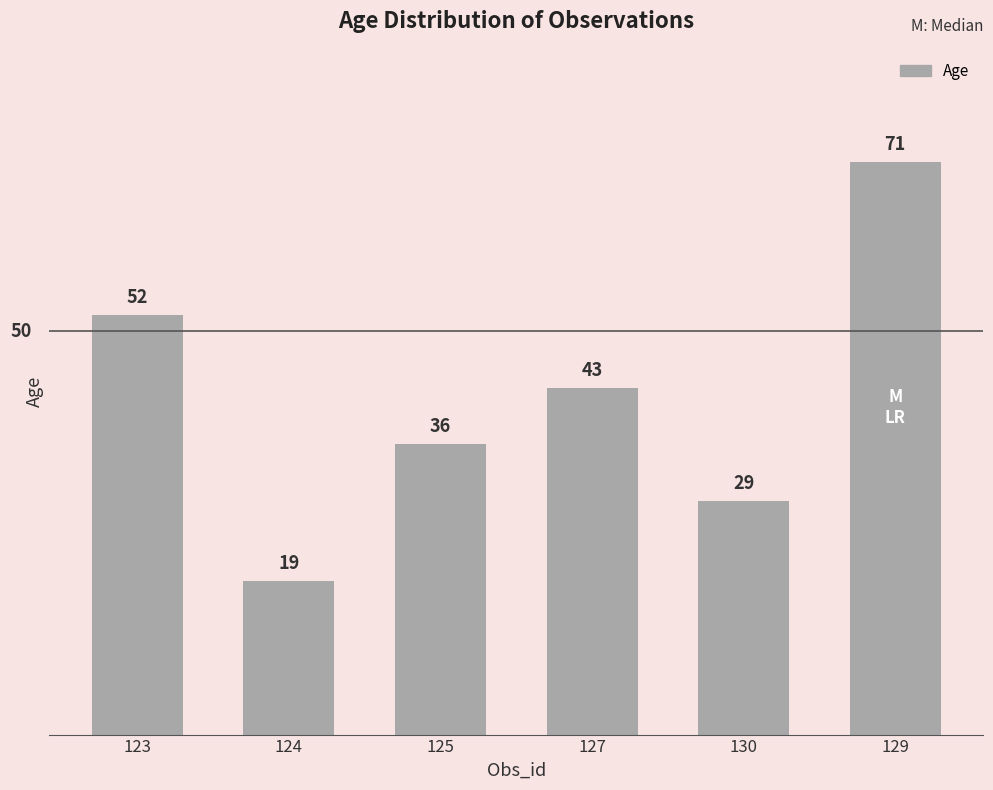

What is the ratio of the value at 130 to the value at 124?

1.5